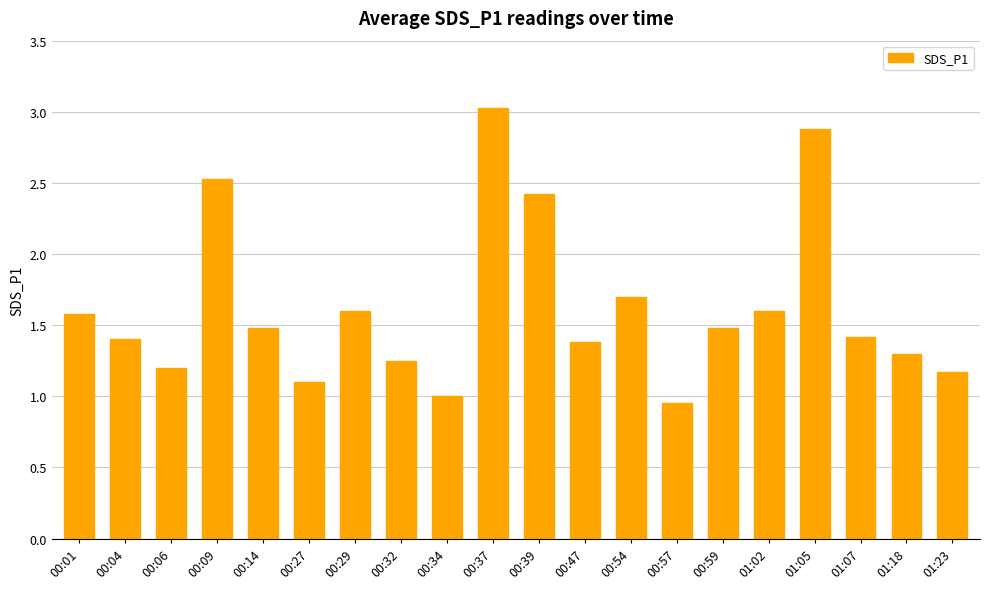

Are the bars horizontal?

No